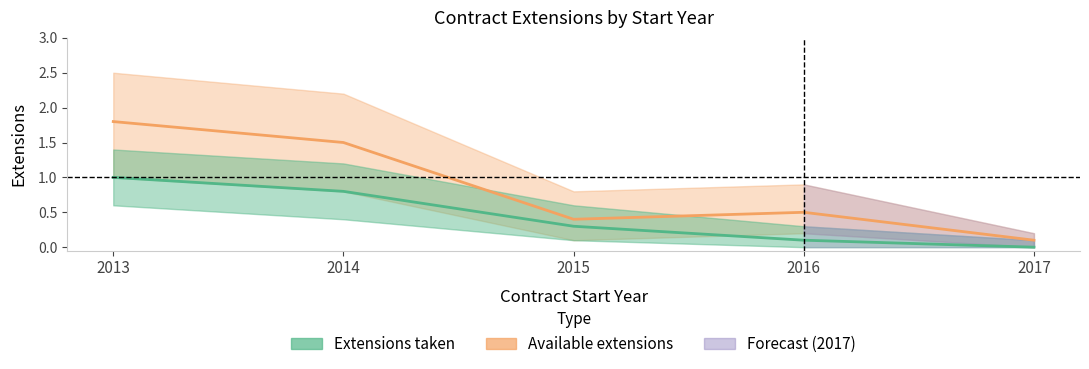

Is the value of Extensions taken at 2017 greater than the value of Available extensions at 2013?

No